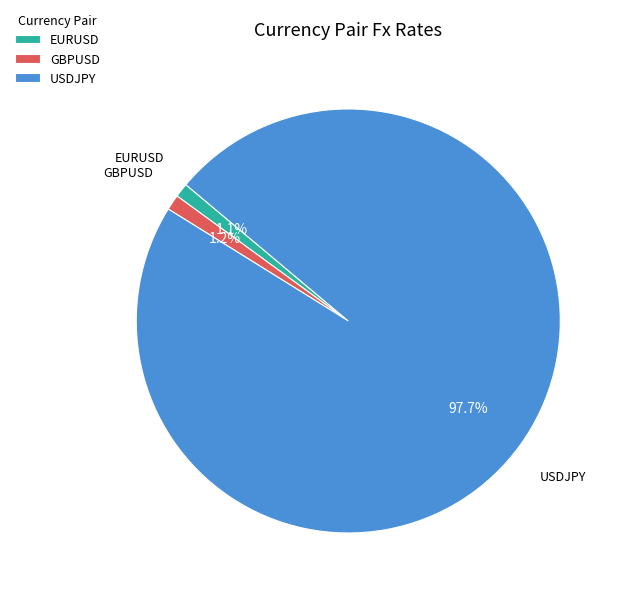

To the nearest percent, what percentage of the pie is GBPUSD?

1%